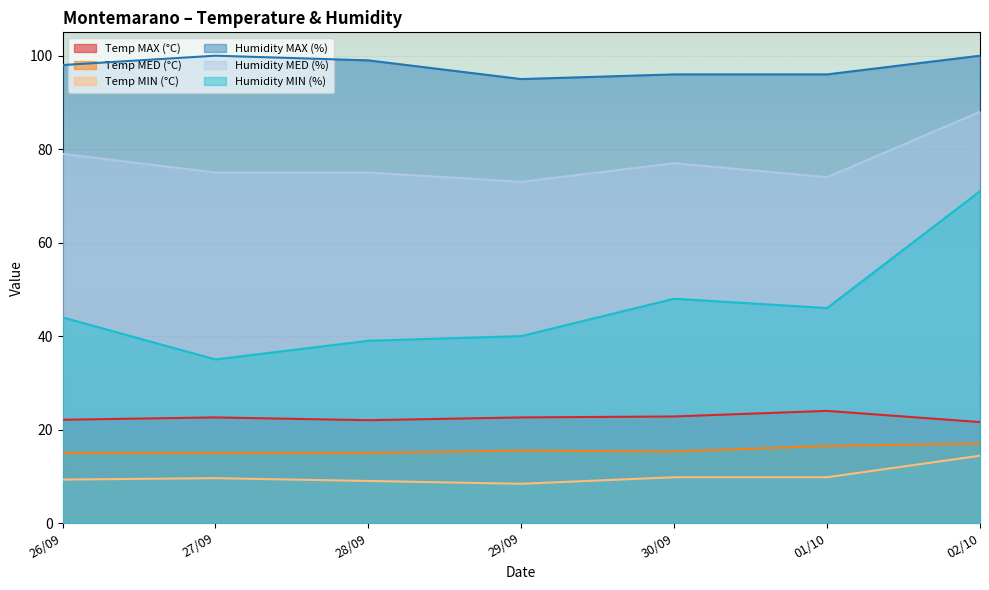

What is the spread (max minus min) of values at 29/09?

86.6